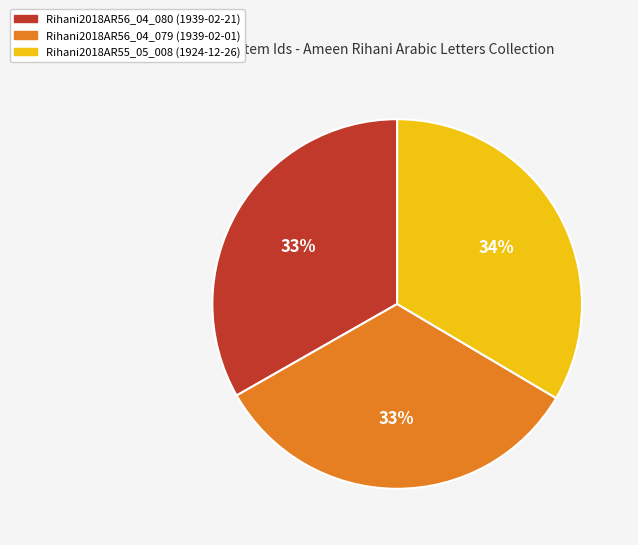

Does Rihani2018AR55_05_008 (1924-12-26) represent more than half of the total?

No